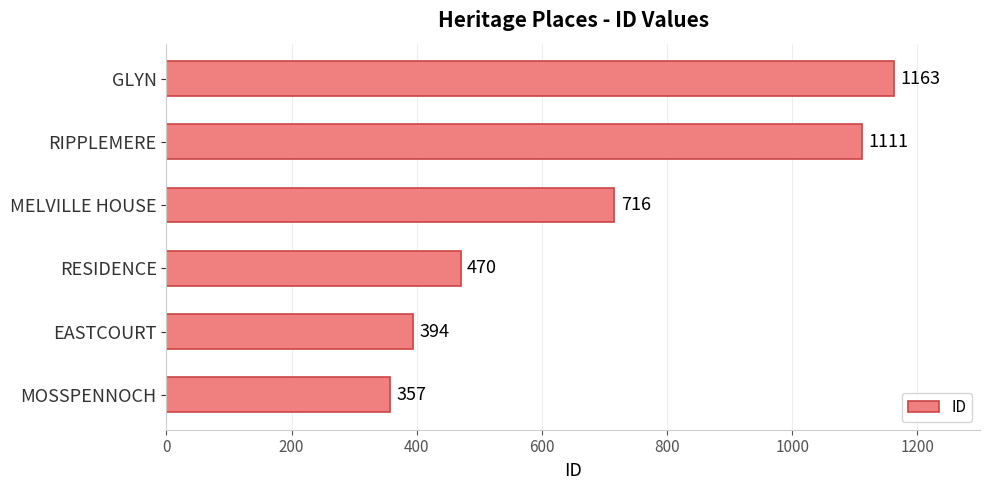

At which label is the value closest to 760?

MELVILLE HOUSE